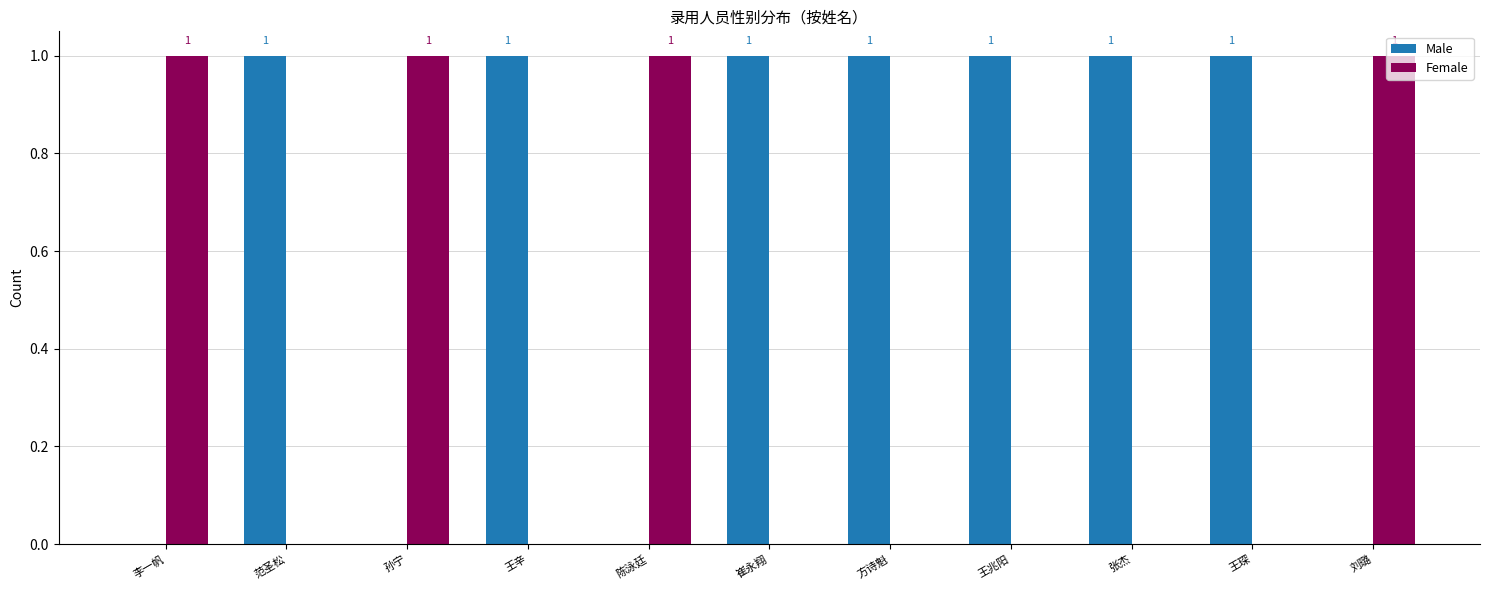

What is the sum of all Female values?

4